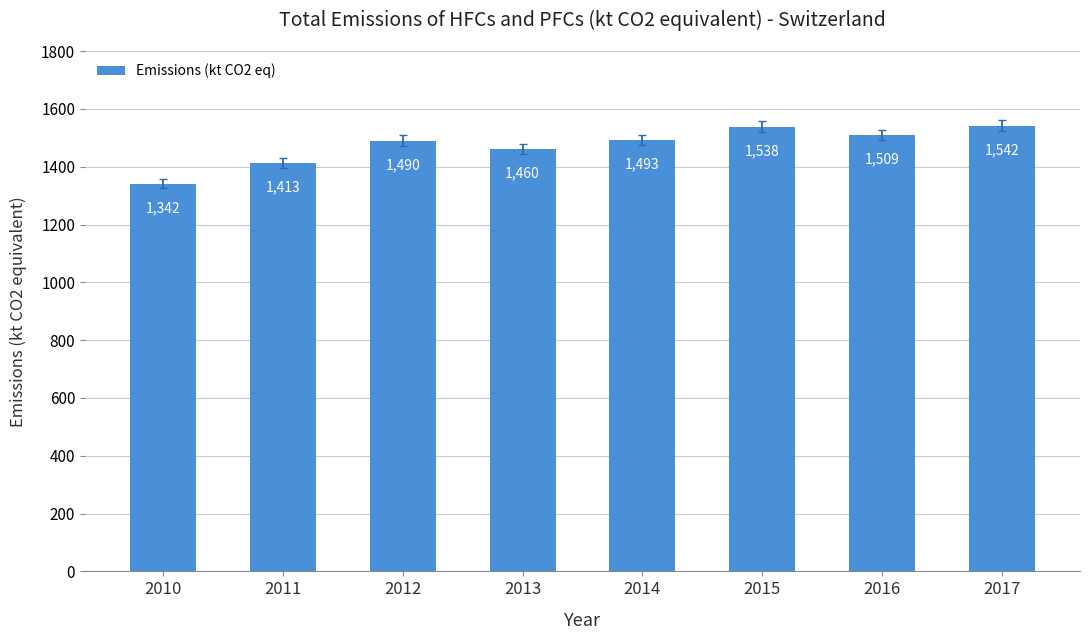

Where does the data first go above 1493?

2014